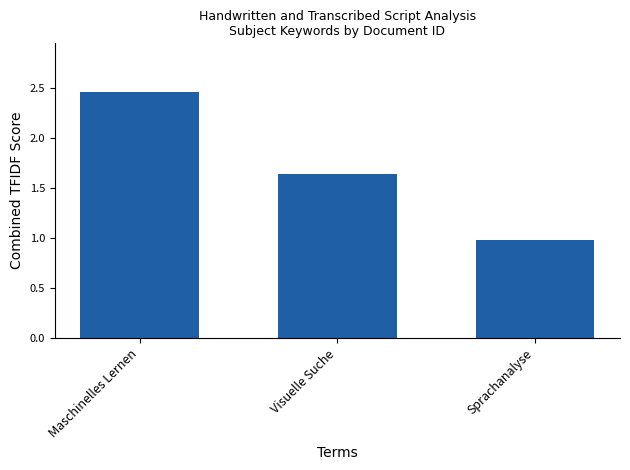

True or false: the data shows 1.6 at Maschinelles Lernen.

False